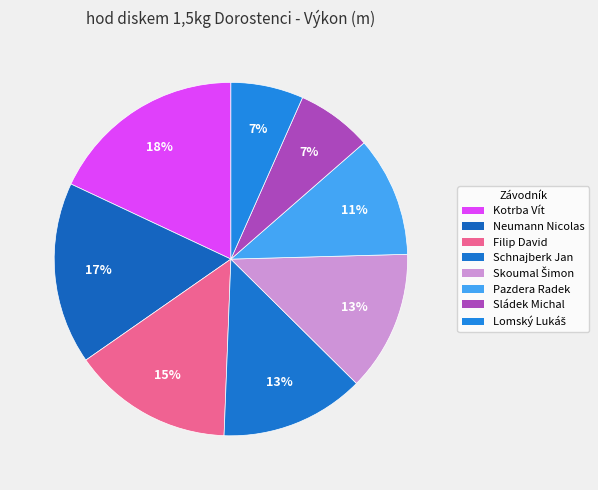

How many segments does this pie chart have?

8